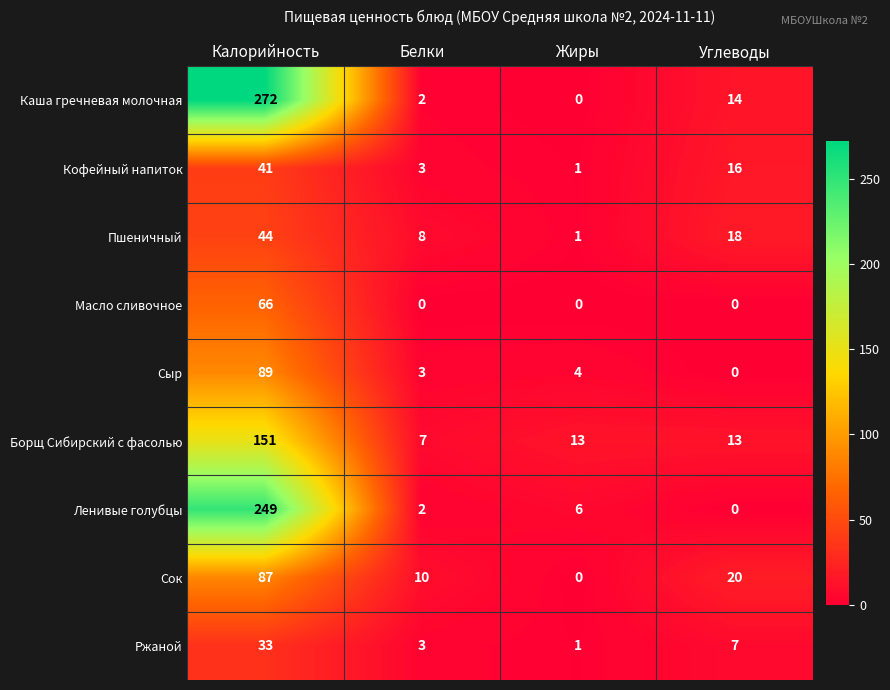

What is the total value across all series at Жиры?

26